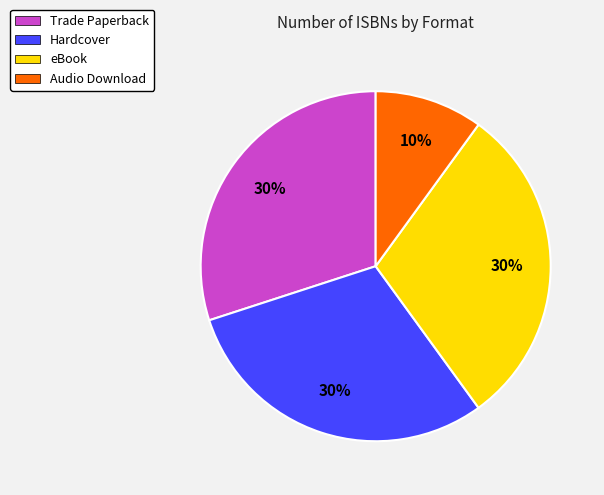

Which slice is the smallest?

Audio Download